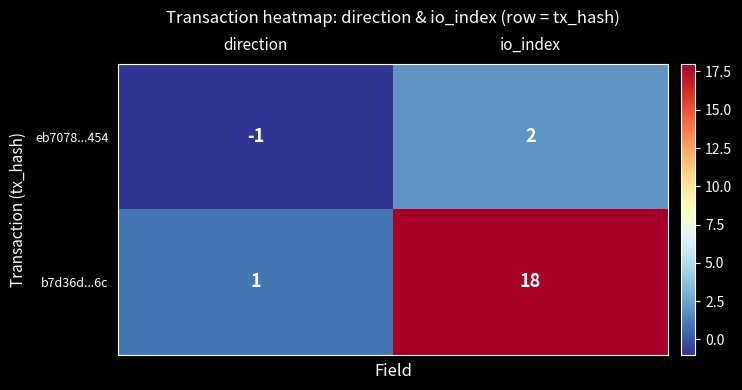

What is the lowest value of the b7d36d...6c series?

1